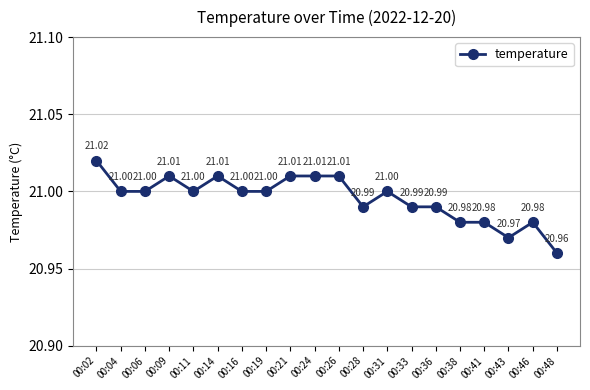

Reading right to left, list all the values displayed in this chart.

21.0	21.0	21.0	21.0	21.0	21.0	21.0	21.0	21.0	21.0	21.0	21.0	21.0	21.0	21.0	21.0	21.0	21.0	21.0	21.0